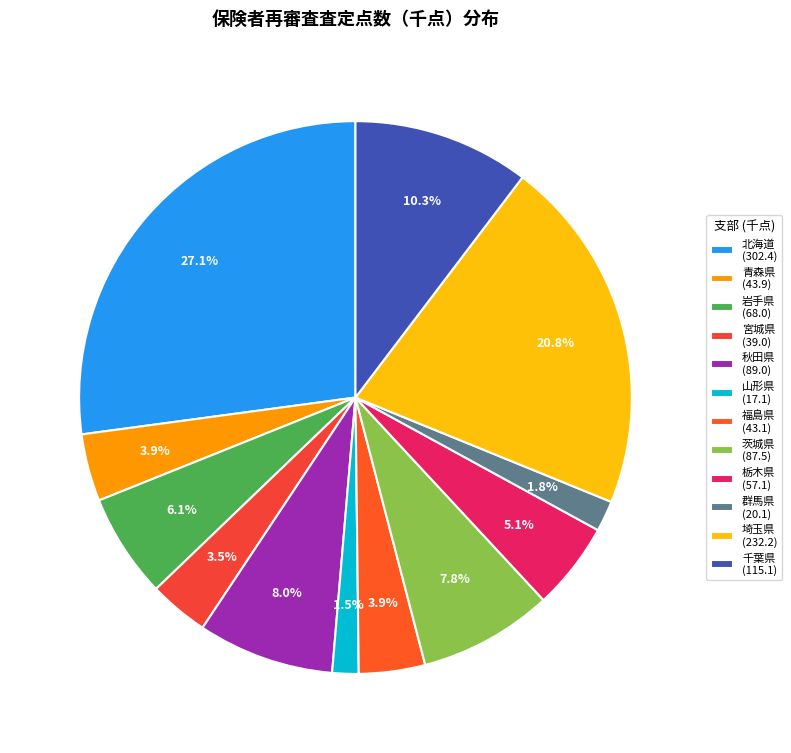

What portion of the pie excludes 栃木県?

94.9%